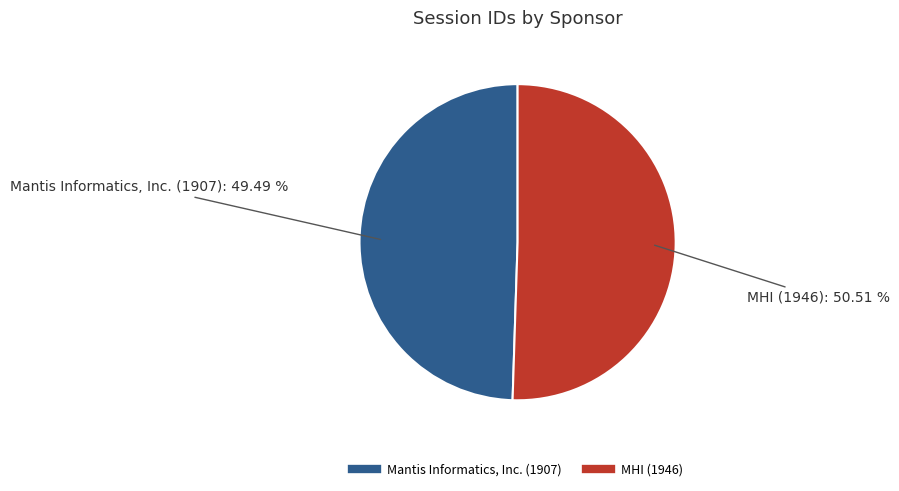

Combined, do Mantis Informatics, Inc. (1907) and MHI (1946) account for over 50%?

Yes